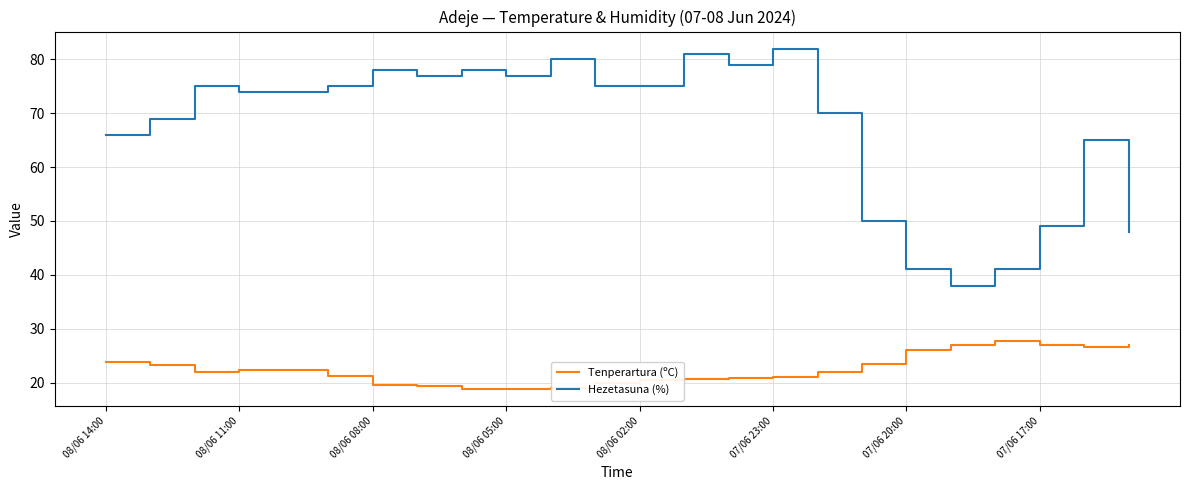

What is the minimum value shown in the chart?

18.8